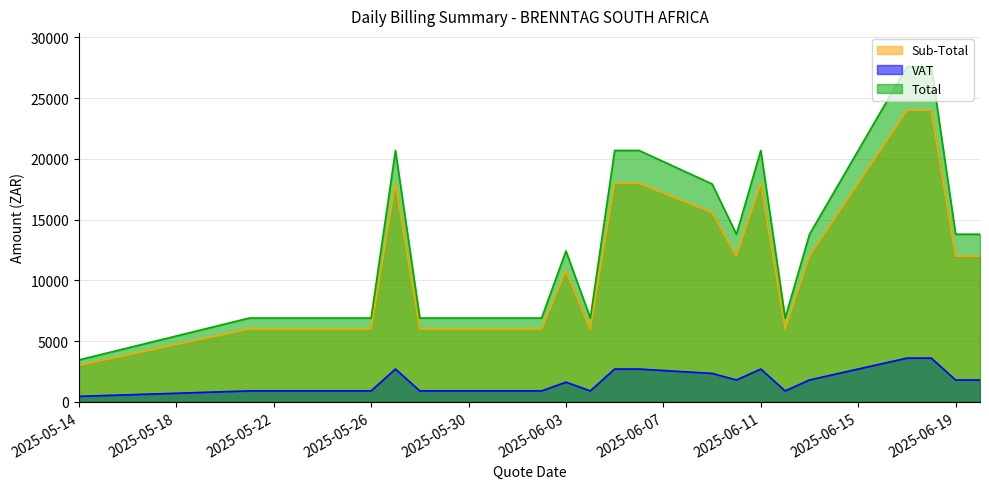

Which category has the highest value in the Total series?

2025-06-17